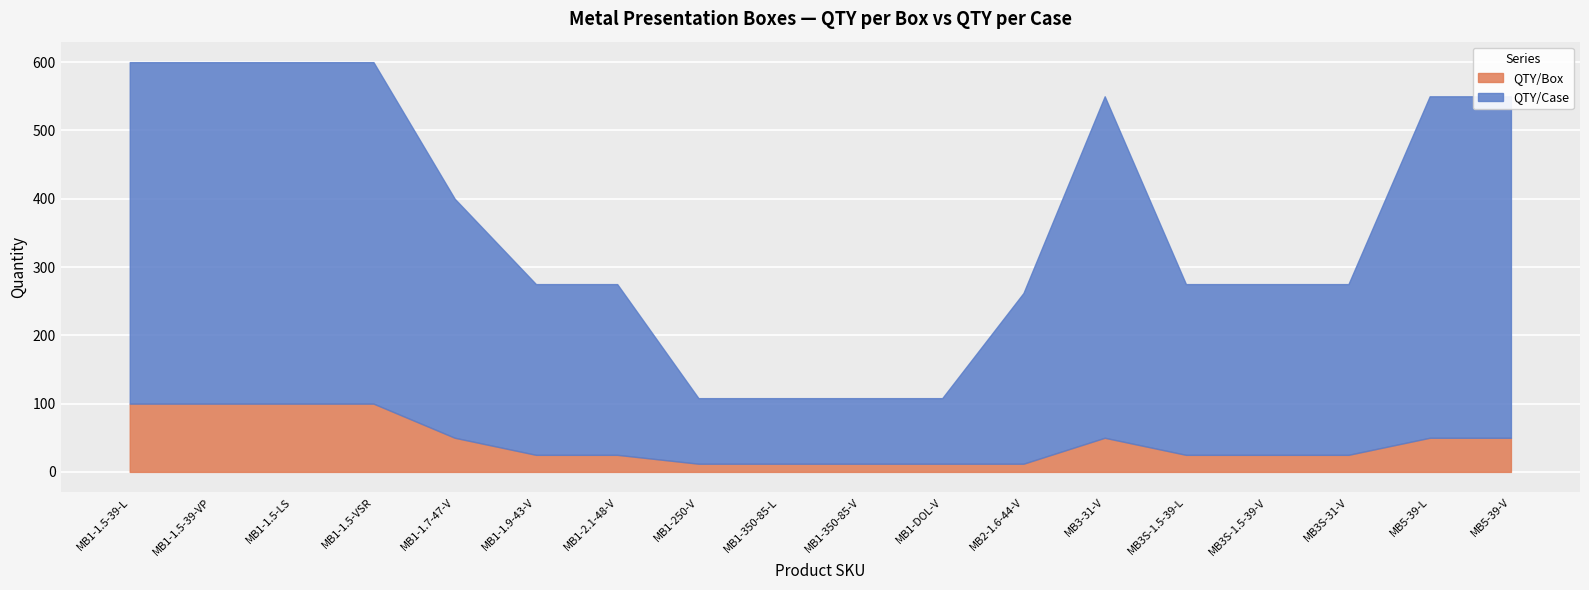

The QTY/Box series shows 32 at MB1-1.7-47-V. True or false?

False